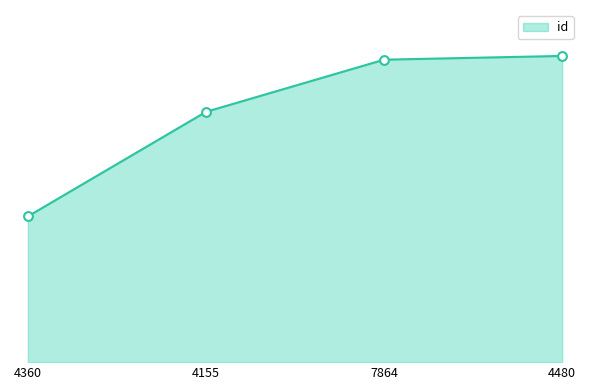

Which has a higher value, 4480 or 4155?

4480